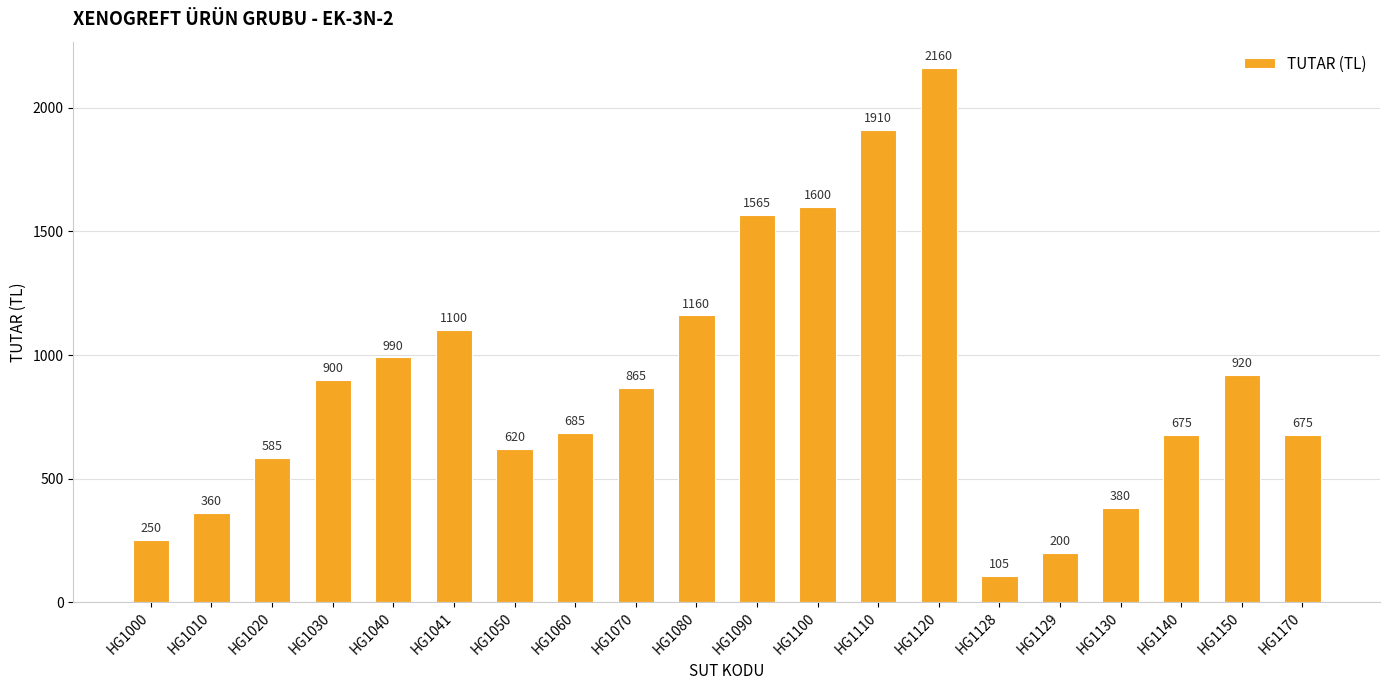

What is the average value?

885